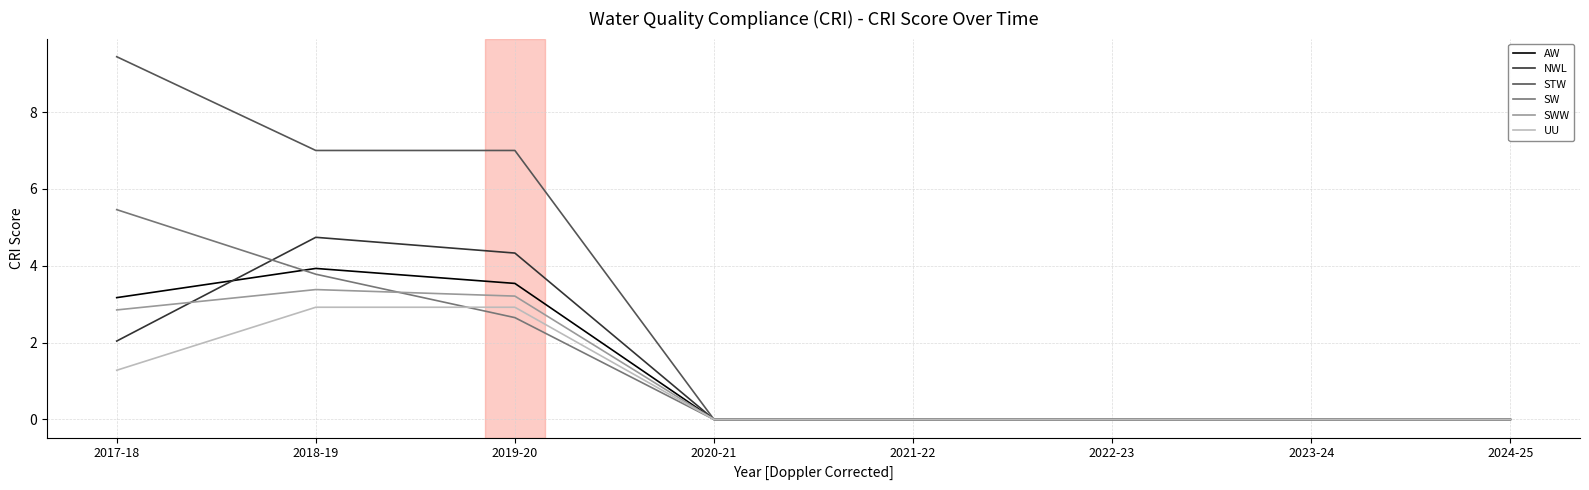

At which category is the sum across all series the highest?

2018-19